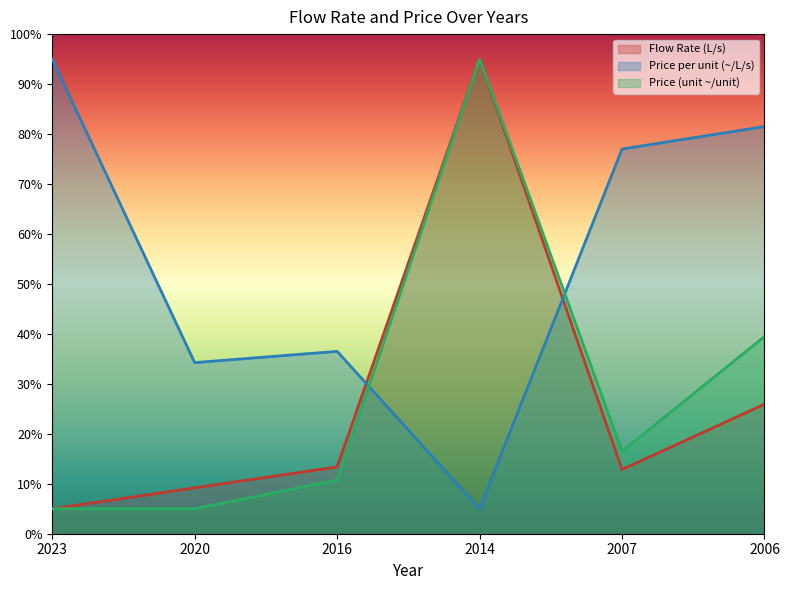

How many interior local valleys does the Price per unit (~/L/s) series have?

2